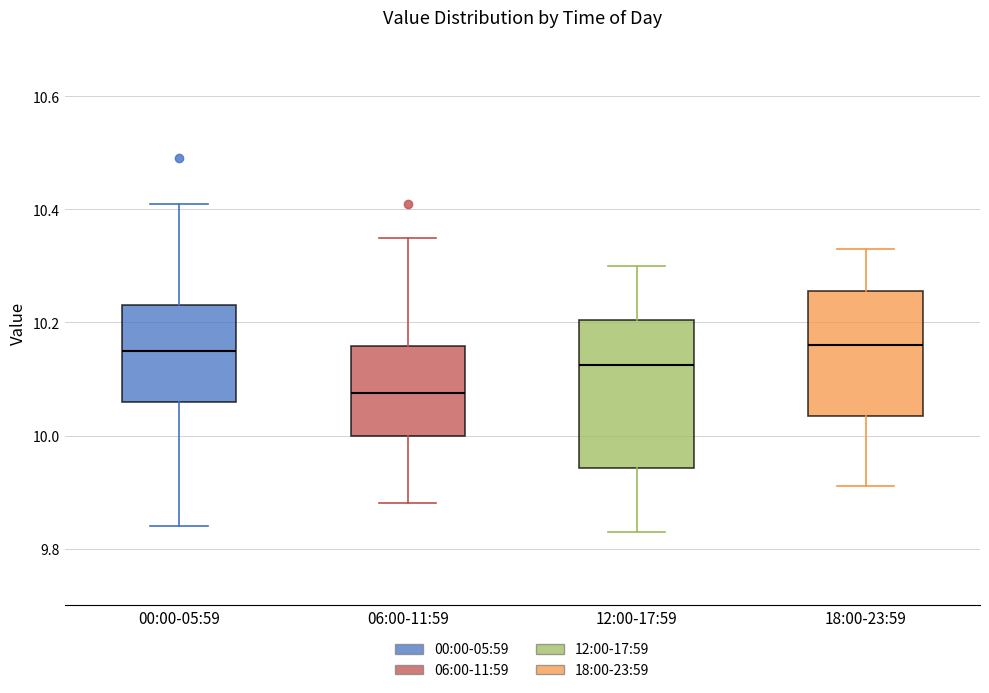

Where does the lower whisker of the box for 00:00-05:59 end on the y-axis? The values are not printed on the chart, so give them approximately, as read against the axis.

9.84